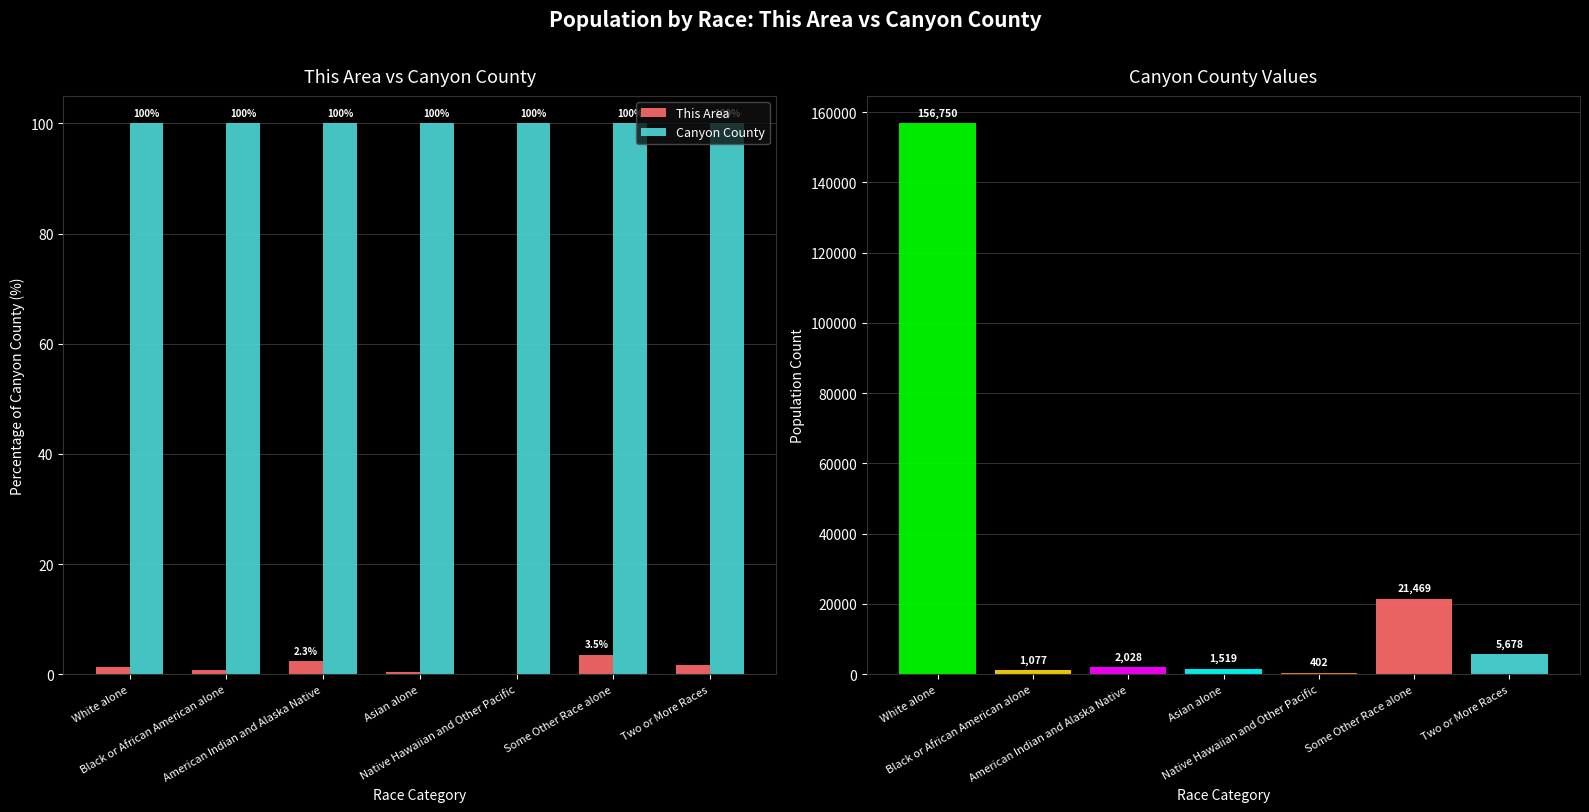

How many values in This Area are above zero?

6